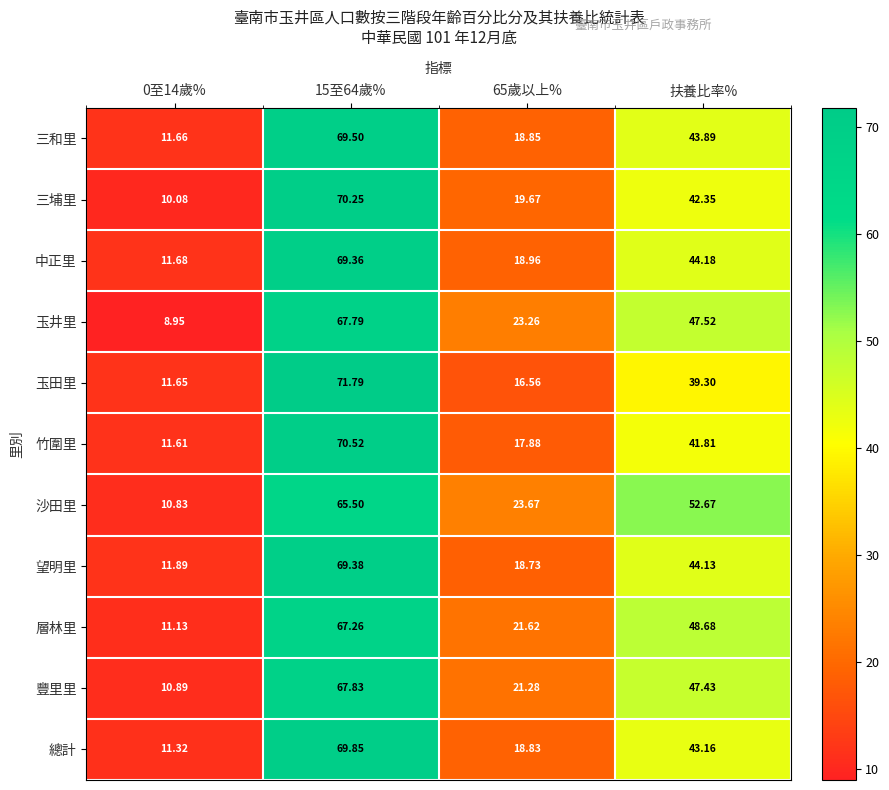

List the series in order of their peak value, lowest first.

沙田里, 層林里, 玉井里, 豐里里, 中正里, 望明里, 三和里, 總計, 三埔里, 竹圍里, 玉田里